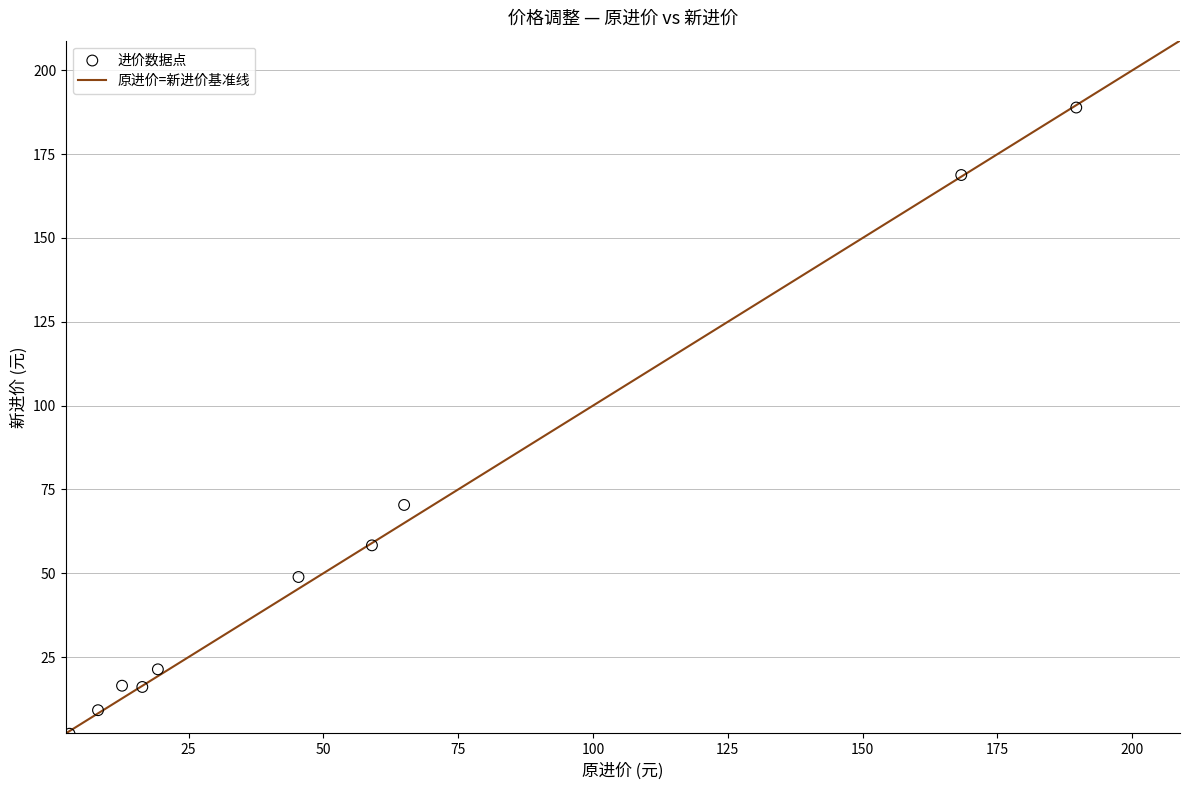

What is the average X value?

58.7